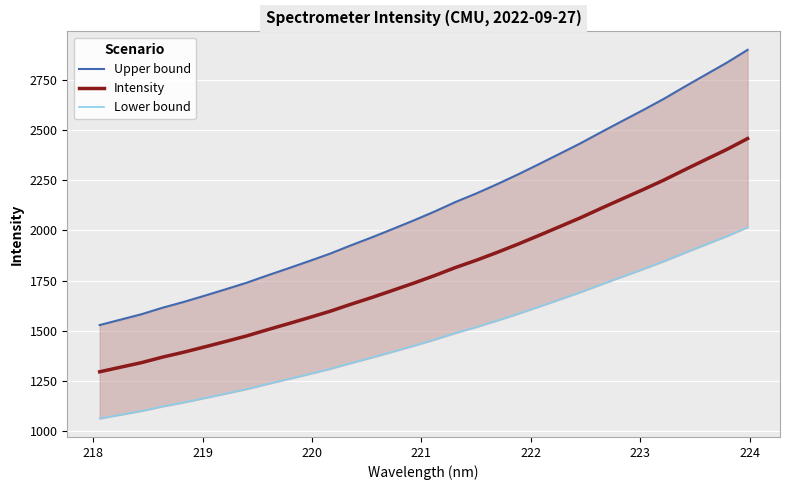

What is the highest value of the Intensity series?

2458.0